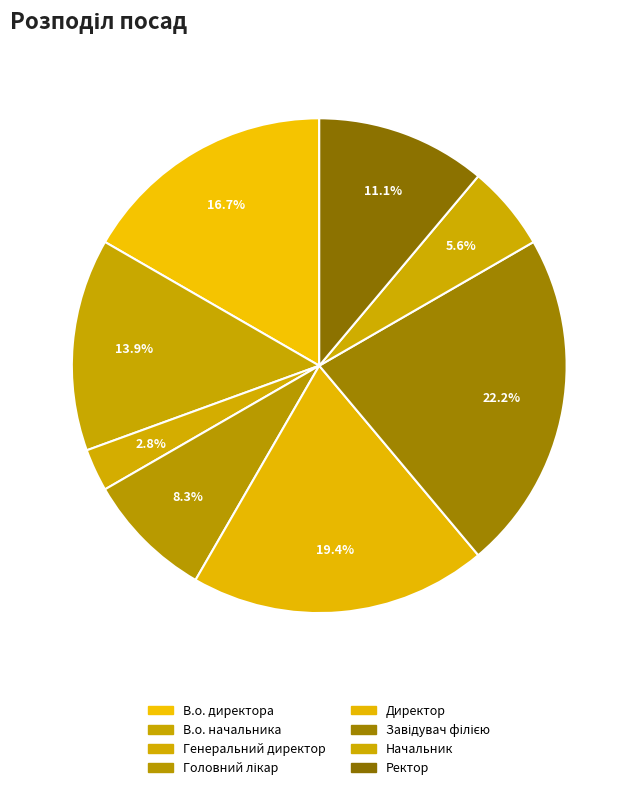

Does any single category account for the majority?

No